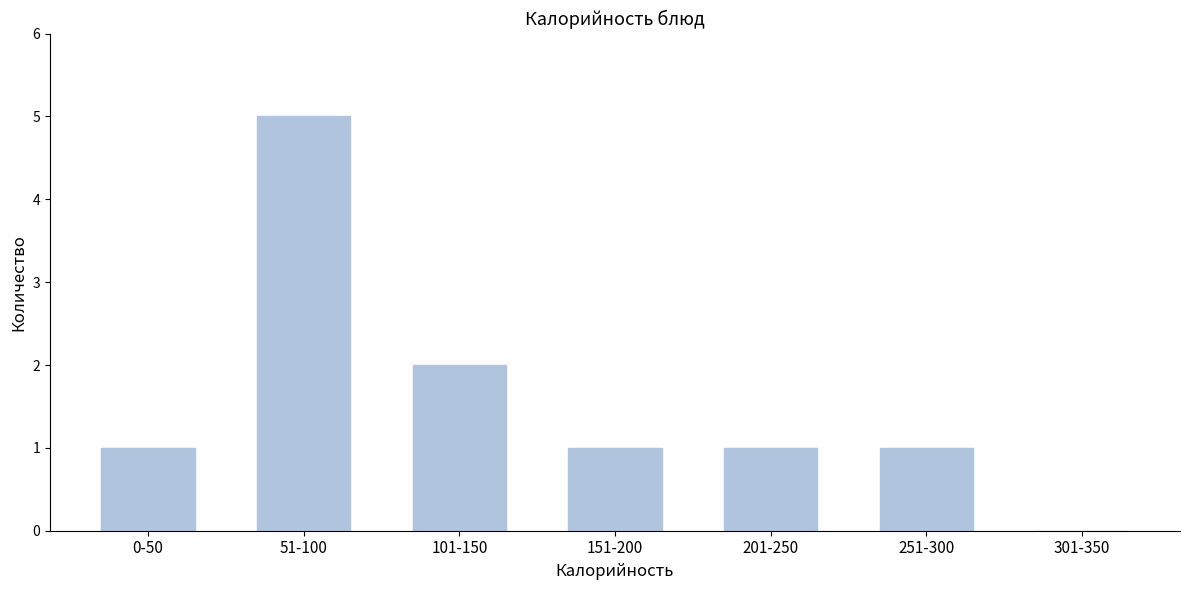

Reading left to right, list all the values displayed in this chart.

0-50=1	51-100=5	101-150=2	151-200=1	201-250=1	251-300=1	301-350=0